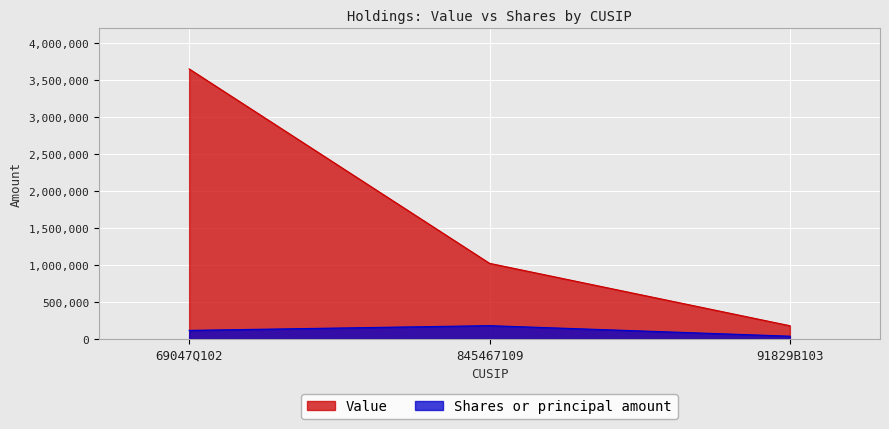

Rank the series by their maximum value, from lowest to highest.

Shares or principal amount, Value